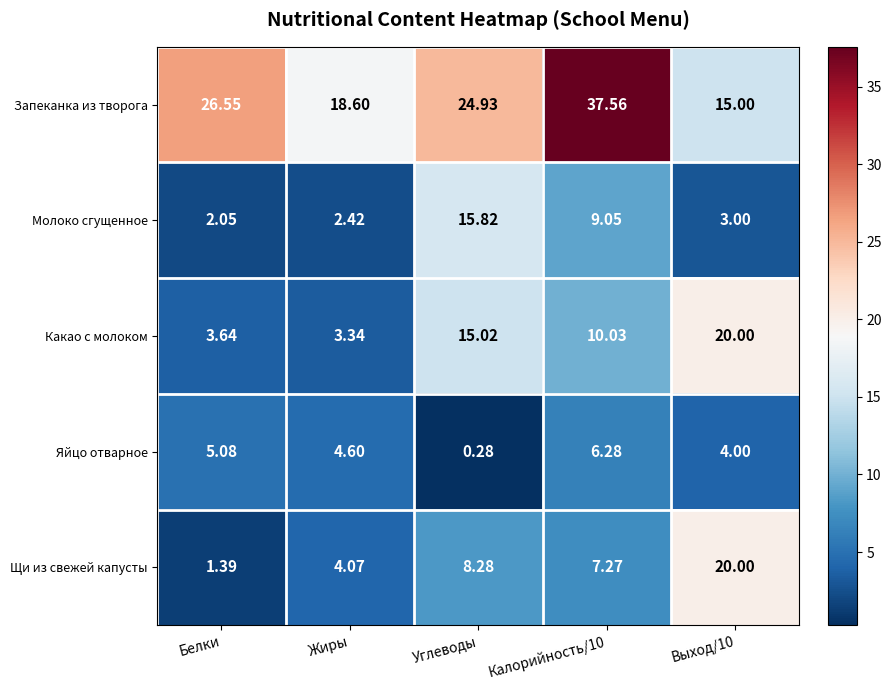

Which category has the lowest value across all series?

Углеводы